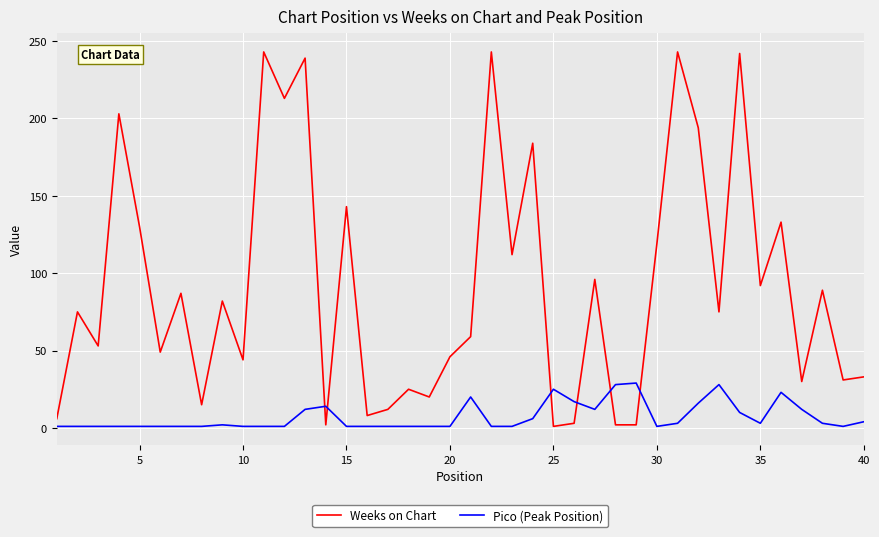

Which series has the largest total across all categories?

Weeks on Chart